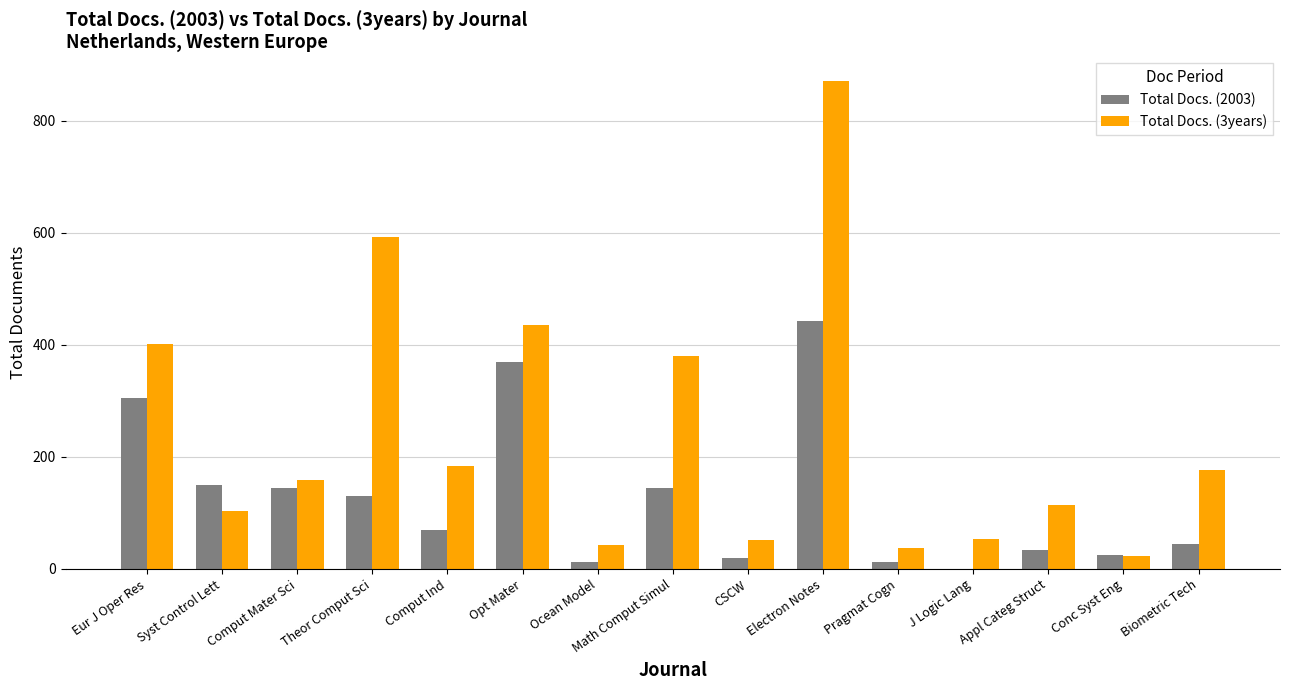

True or false: Total Docs. (2003) has a value of 12 at Pragmat Cogn.

True